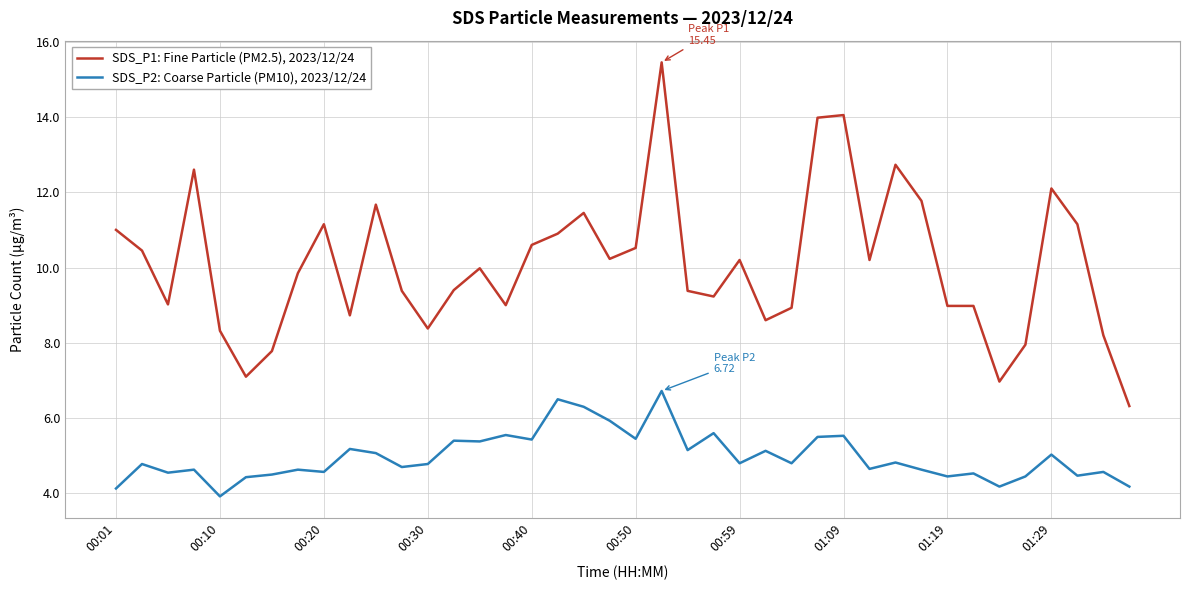

Rank the series by their maximum value, from lowest to highest.

SDS_P2: Coarse Particle (PM10), 2023/12/24, SDS_P1: Fine Particle (PM2.5), 2023/12/24